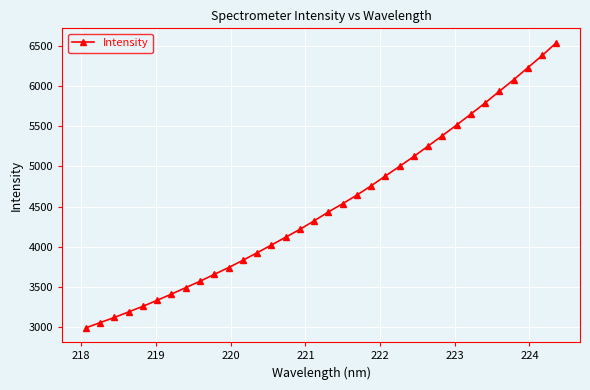

What is the maximum value shown in the chart?

6543.6